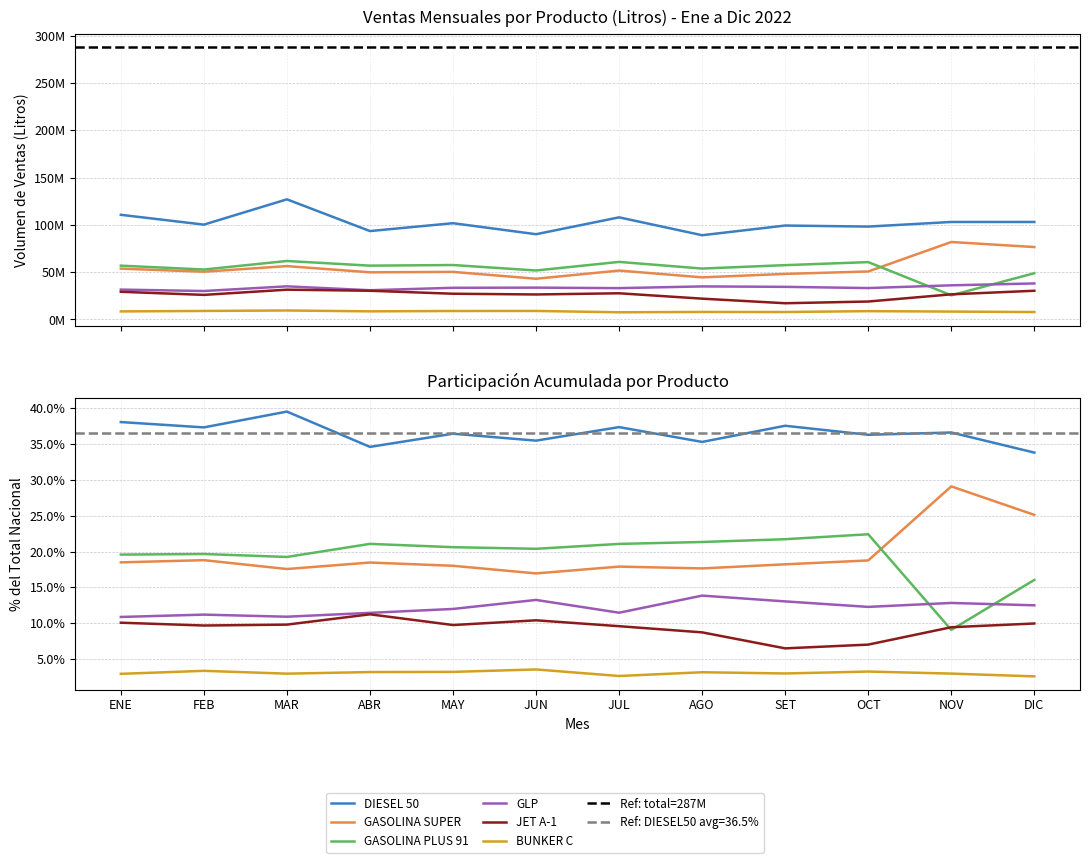

True or false: JET A-1 and BUNKER C cross at least once.

False